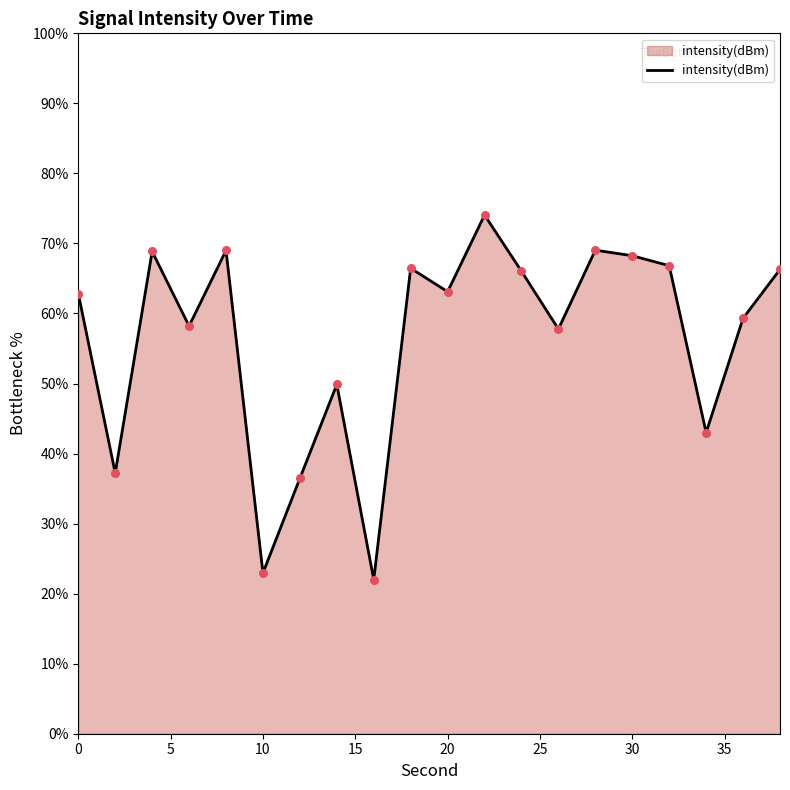

What is the greatest value displayed?

74.1